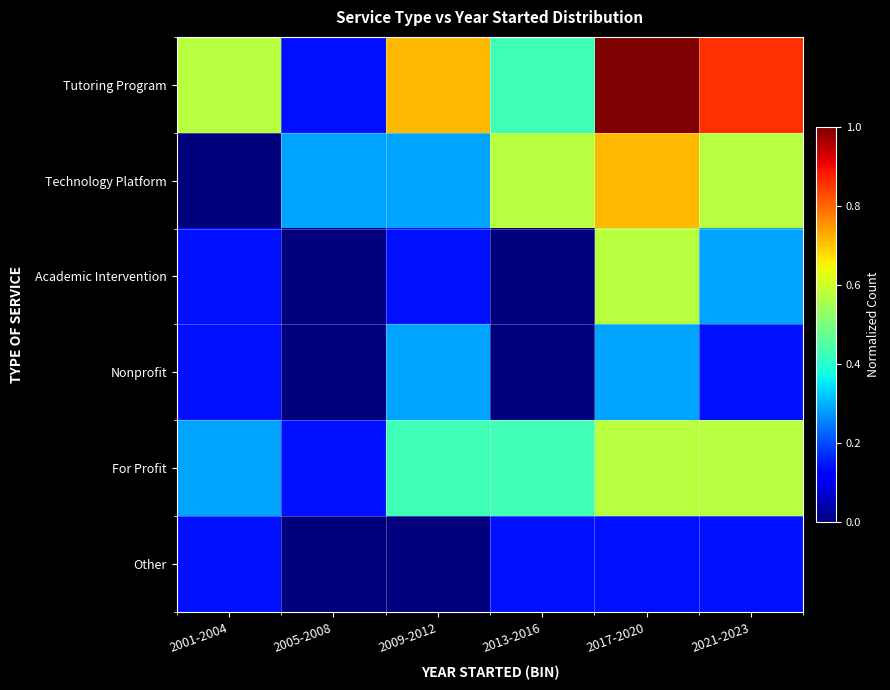

At which category is the sum across all series the highest?

2017-2020